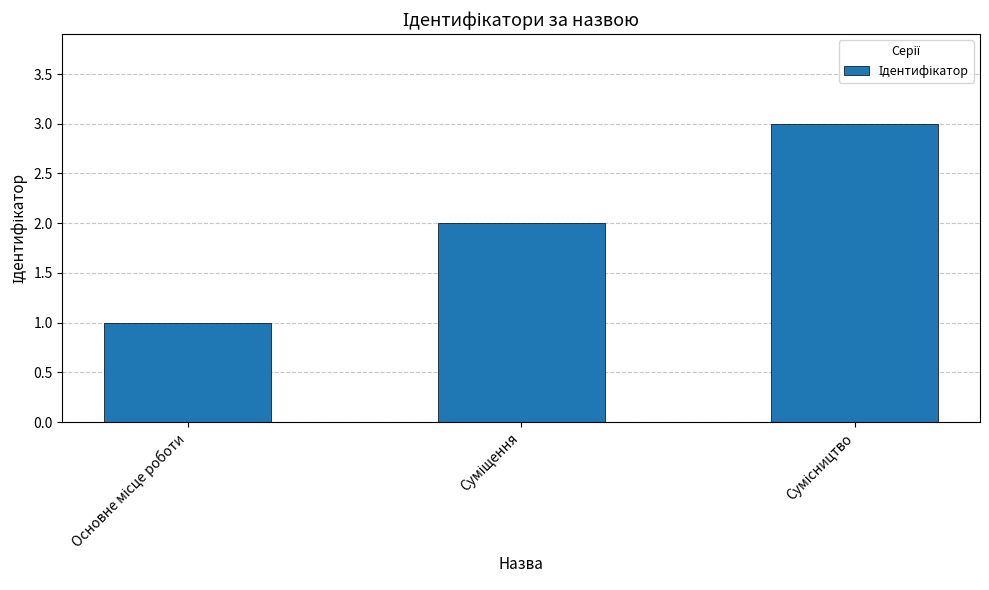

What is the greatest value displayed?

3